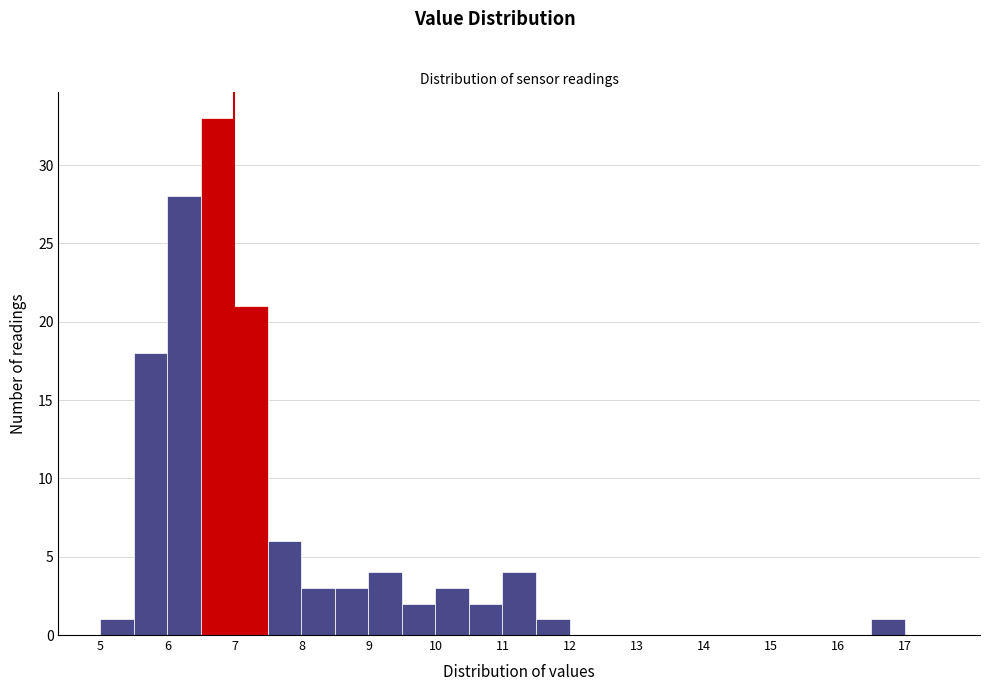

What is the height of the bar covering 16.5 to 17.0 on the x-axis? The values are not printed on the chart, so give them approximately, as read against the axis.

1